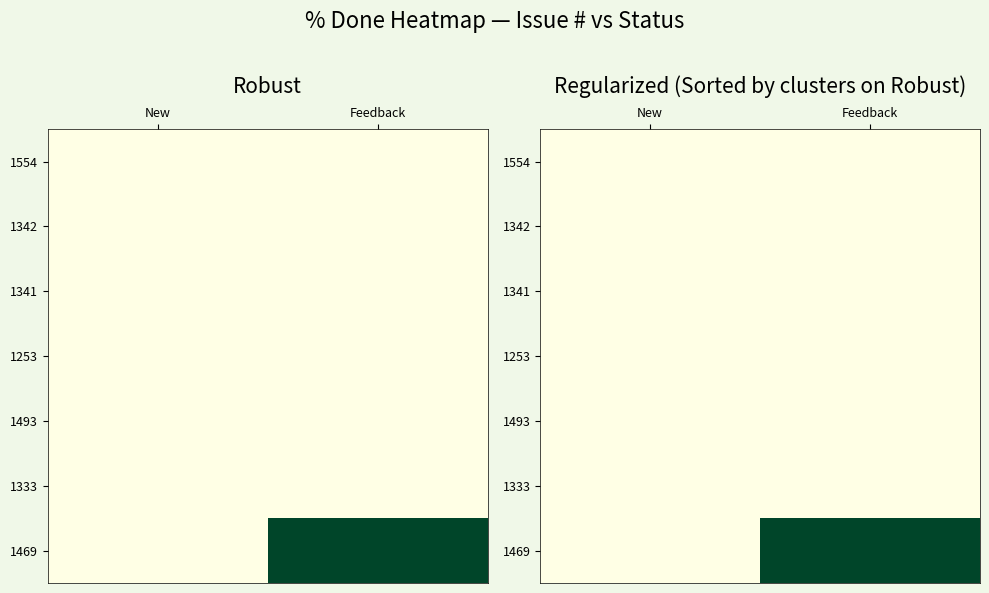

Between New and Feedback, which series saw the biggest shift?

1469